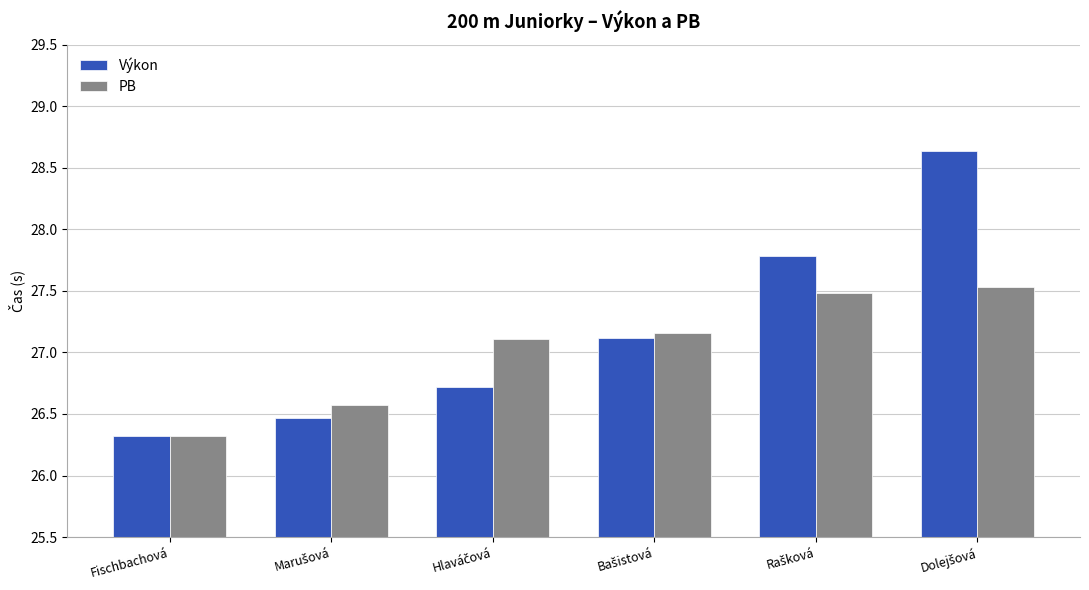

True or false: Výkon has a value of 8.1 at Fischbachová.

False